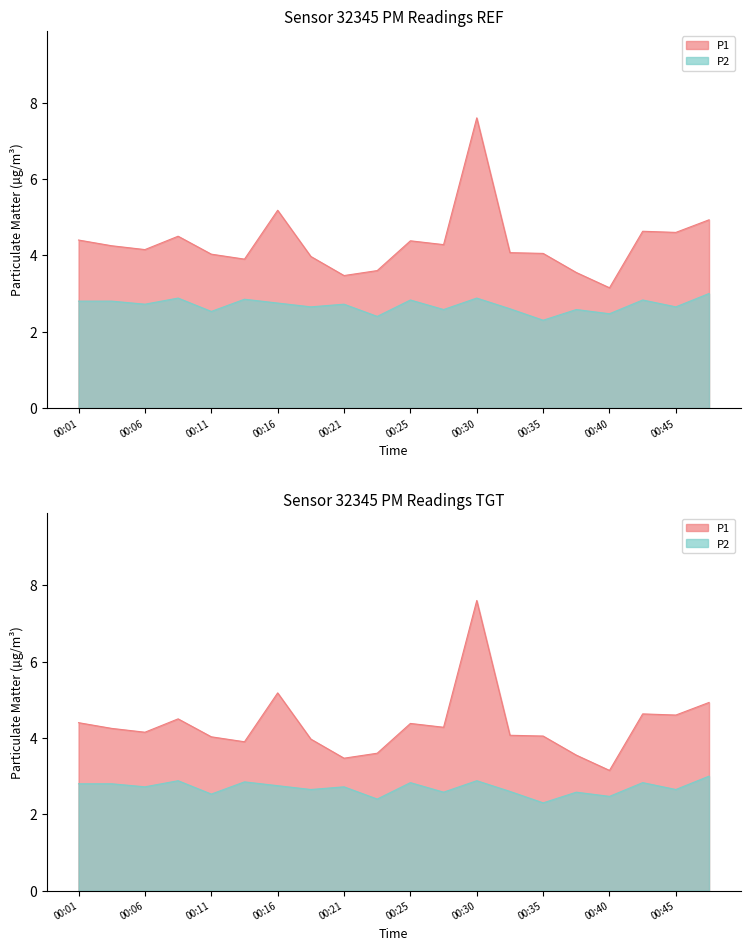

Reading right to left, extract all data points from this chart.

P1: 00:48=4.9	00:45=4.6	00:43=4.6	00:40=3.1	00:38=3.5	00:35=4.0	00:33=4.1	00:30=7.6	00:28=4.3	00:25=4.4	00:23=3.6	00:21=3.5	00:18=4.0	00:16=5.2	00:13=3.9	00:11=4.0	00:08=4.5	00:06=4.2	00:03=4.2	00:01=4.4
P2: 00:48=3.0	00:45=2.6	00:43=2.8	00:40=2.5	00:38=2.6	00:35=2.3	00:33=2.6	00:30=2.9	00:28=2.6	00:25=2.8	00:23=2.4	00:21=2.7	00:18=2.6	00:16=2.8	00:13=2.9	00:11=2.5	00:08=2.9	00:06=2.7	00:03=2.8	00:01=2.8